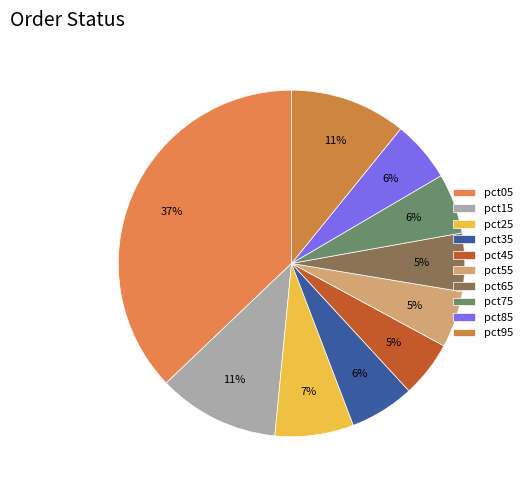

To the nearest percent, what portion does pct75 represent?

6%